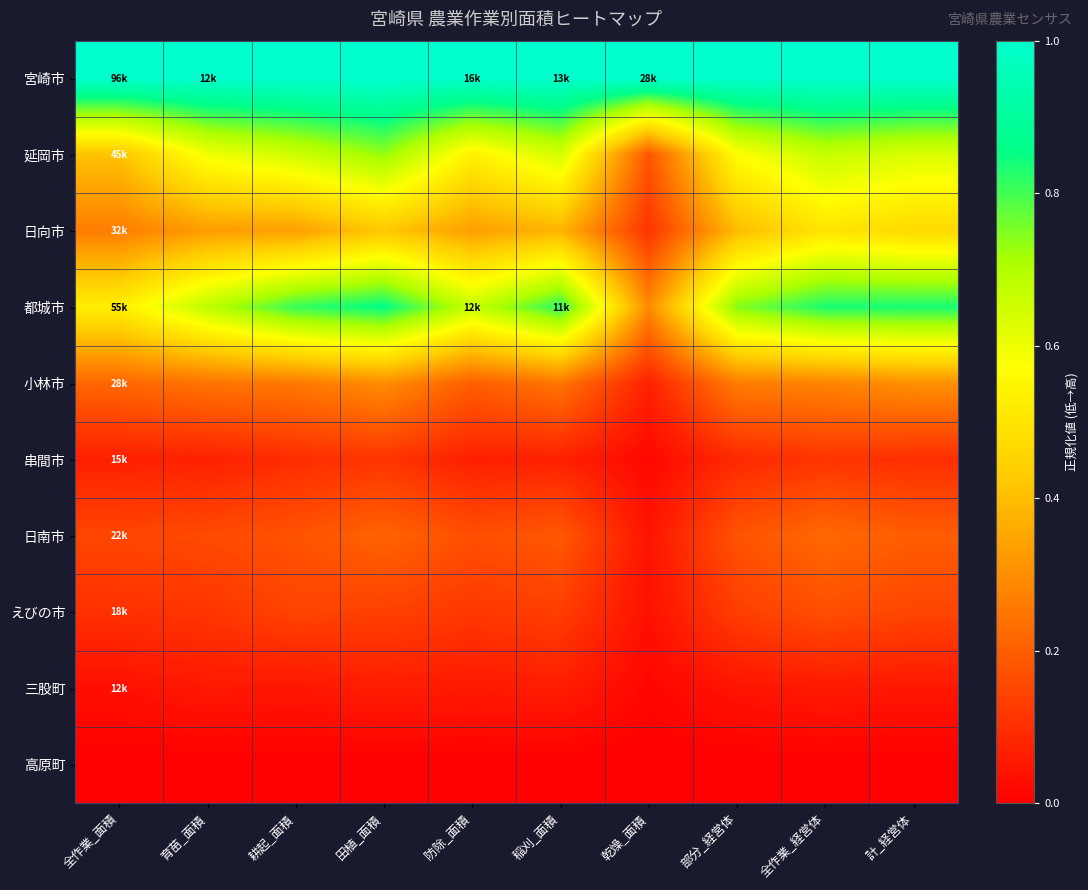

Reading left to right, what are all the values shown in this chart?

宮崎市: 全作業_面積=1.0	育苗_面積=1.0	耕起_面積=1.0	田植_面積=1.0	防除_面積=1.0	稲刈_面積=1.0	乾燥_面積=1.0	部分_経営体=1.0	全作業_経営体=1.0	計_経営体=1.0
延岡市: 全作業_面積=0.4	育苗_面積=0.6	耕起_面積=0.7	田植_面積=0.7	防除_面積=0.5	稲刈_面積=0.6	乾燥_面積=0.2	部分_経営体=0.6	全作業_経営体=0.7	計_経営体=0.6
日向市: 全作業_面積=0.3	育苗_面積=0.3	耕起_面積=0.3	田植_面積=0.4	防除_面積=0.3	稲刈_面積=0.4	乾燥_面積=0.1	部分_経営体=0.4	全作業_経営体=0.5	計_経営体=0.5
都城市: 全作業_面積=0.5	育苗_面積=0.7	耕起_面積=0.8	田植_面積=0.9	防除_面積=0.7	稲刈_面積=0.8	乾燥_面積=0.3	部分_経営体=0.7	全作業_経営体=0.8	計_経営体=0.8
小林市: 全作業_面積=0.2	育苗_面積=0.2	耕起_面積=0.3	田植_面積=0.3	防除_面積=0.2	稲刈_面積=0.2	乾燥_面積=0.1	部分_経営体=0.3	全作業_経営体=0.3	計_経営体=0.3
串間市: 全作業_面積=0.1	育苗_面積=0.1	耕起_面積=0.1	田植_面積=0.1	防除_面積=0.1	稲刈_面積=0.1	乾燥_面積=0.0	部分_経営体=0.1	全作業_経営体=0.1	計_経営体=0.1
日南市: 全作業_面積=0.1	育苗_面積=0.2	耕起_面積=0.2	田植_面積=0.2	防除_面積=0.2	稲刈_面積=0.2	乾燥_面積=0.0	部分_経営体=0.2	全作業_経営体=0.2	計_経営体=0.2
えびの市: 全作業_面積=0.1	育苗_面積=0.1	耕起_面積=0.1	田植_面積=0.1	防除_面積=0.1	稲刈_面積=0.1	乾燥_面積=0.0	部分_経営体=0.1	全作業_経営体=0.2	計_経営体=0.1
三股町: 全作業_面積=0.0	育苗_面積=0.1	耕起_面積=0.0	田植_面積=0.1	防除_面積=0.1	稲刈_面積=0.1	乾燥_面積=0.0	部分_経営体=0.0	全作業_経営体=0.1	計_経営体=0.0
高原町: 全作業_面積=0.0	育苗_面積=0.0	耕起_面積=0.0	田植_面積=0.0	防除_面積=0.0	稲刈_面積=0.0	乾燥_面積=0.0	部分_経営体=0.0	全作業_経営体=0.0	計_経営体=0.0